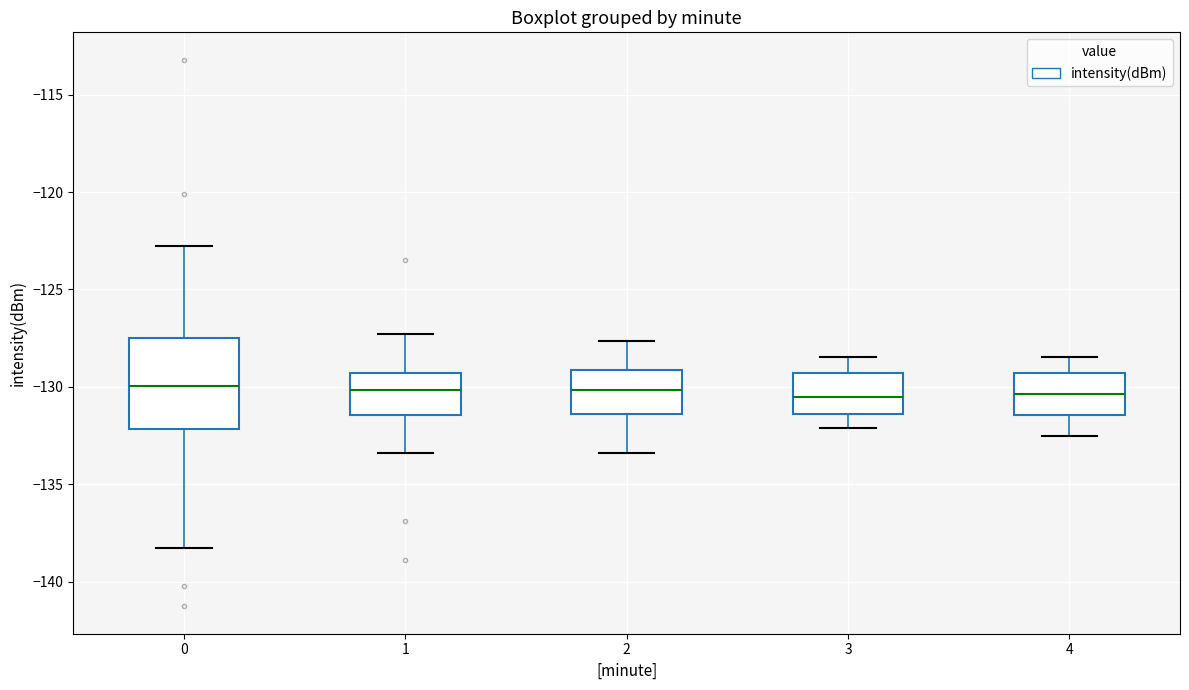

Comparing the boxes themselves (not the whiskers), which one is the tallest?

0